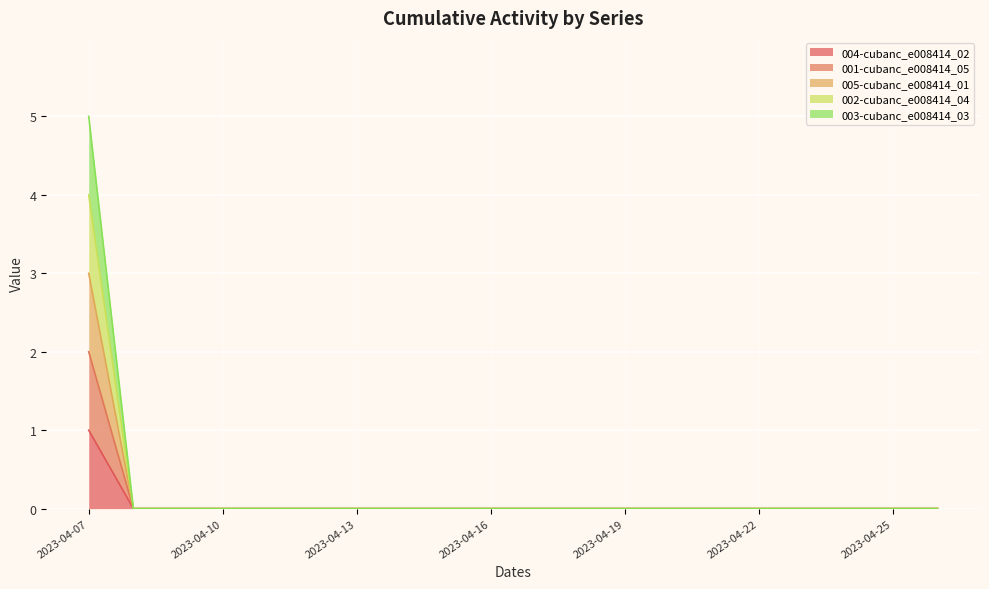

Where is 001-cubanc_e008414_05 nearest to the value 1?

2023-04-07